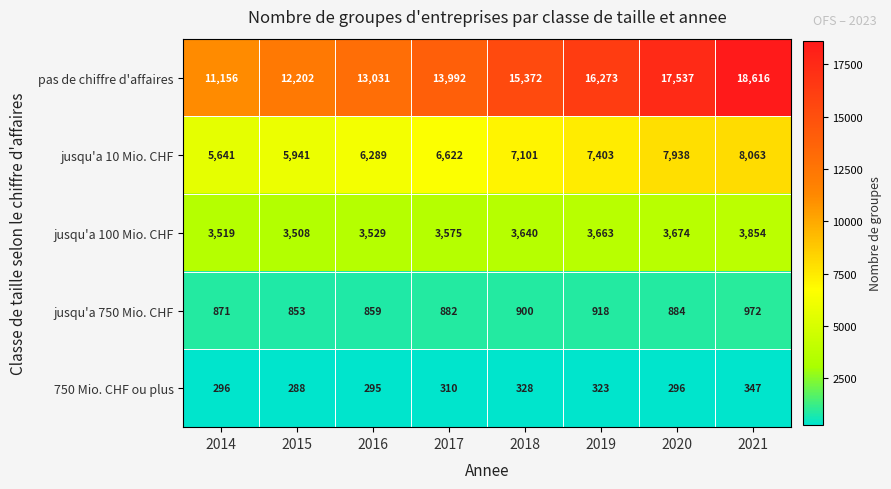

What value does the jusqu'a 750 Mio. CHF series have at 2017, to the nearest 50?

900